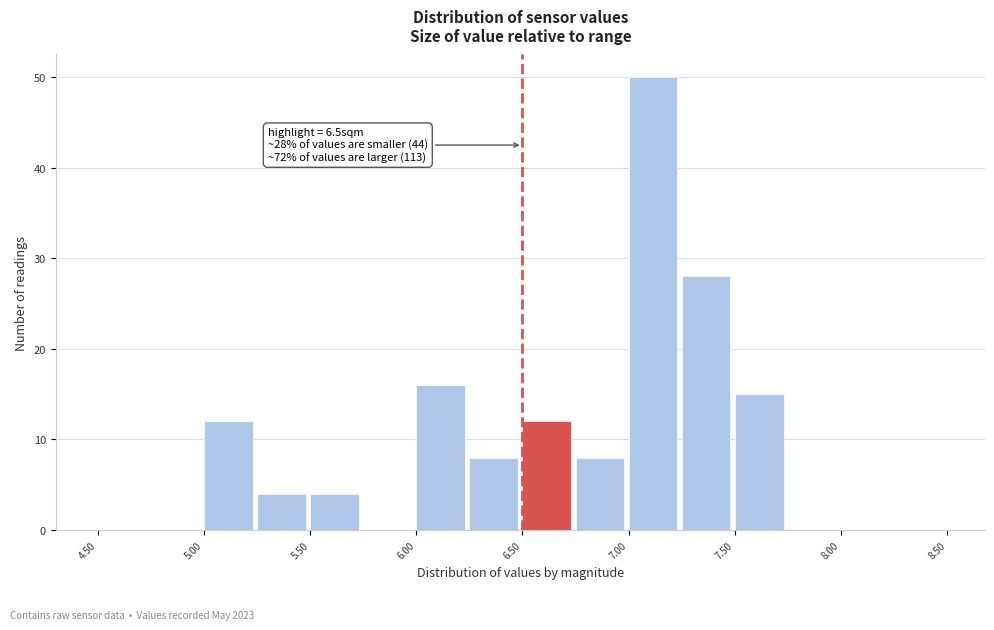

Which range on the x-axis has the tallest bar?

7.00 to 7.25